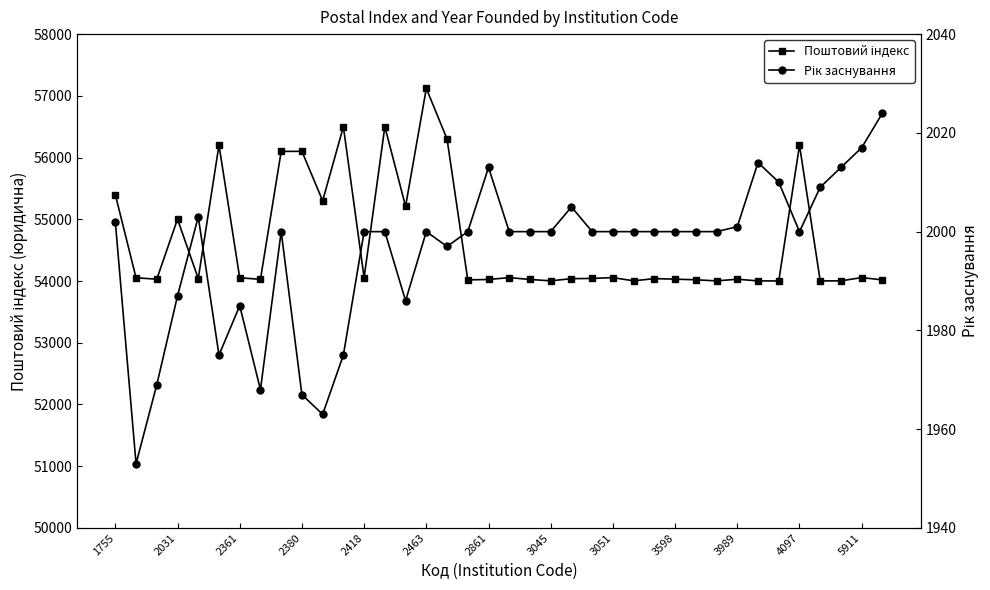

True or false: Поштовий індекс and Рік заснування cross at least once.

False